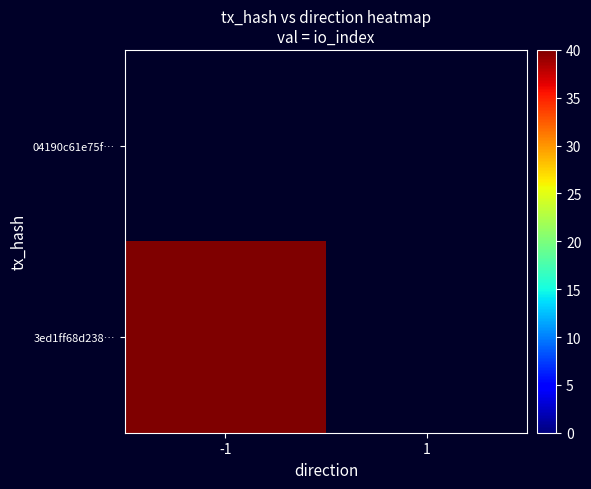

Rank the series at -1 from lowest to highest value.

04190c61e75f…, 3ed1ff68d238…